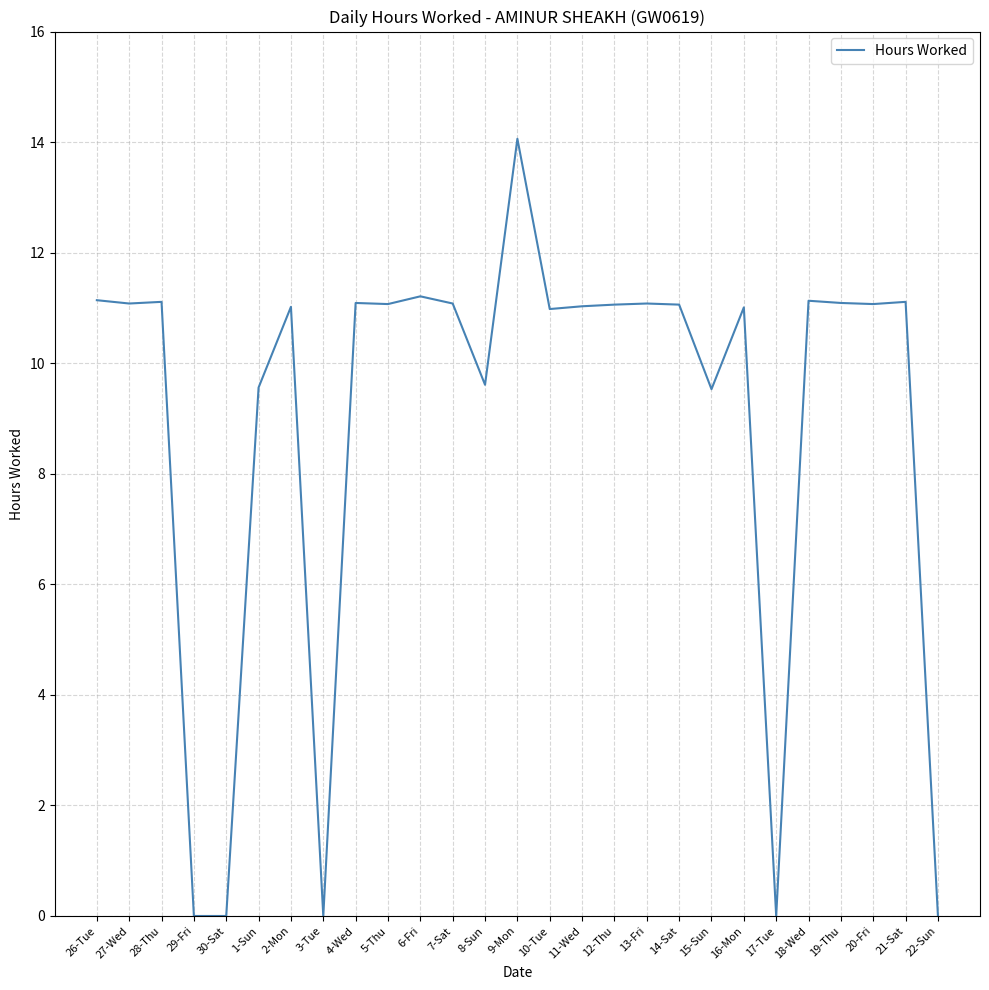

Approximately how many times larger is the value at 10-Tue compared to 27-Wed?

1.0